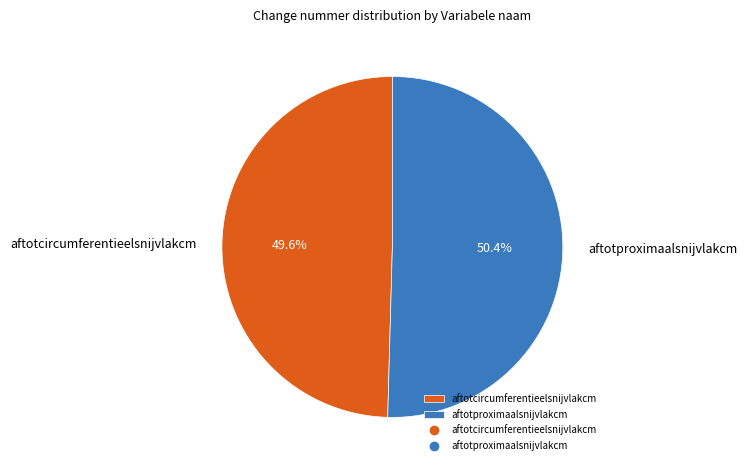

Count the number of slices in the pie.

2